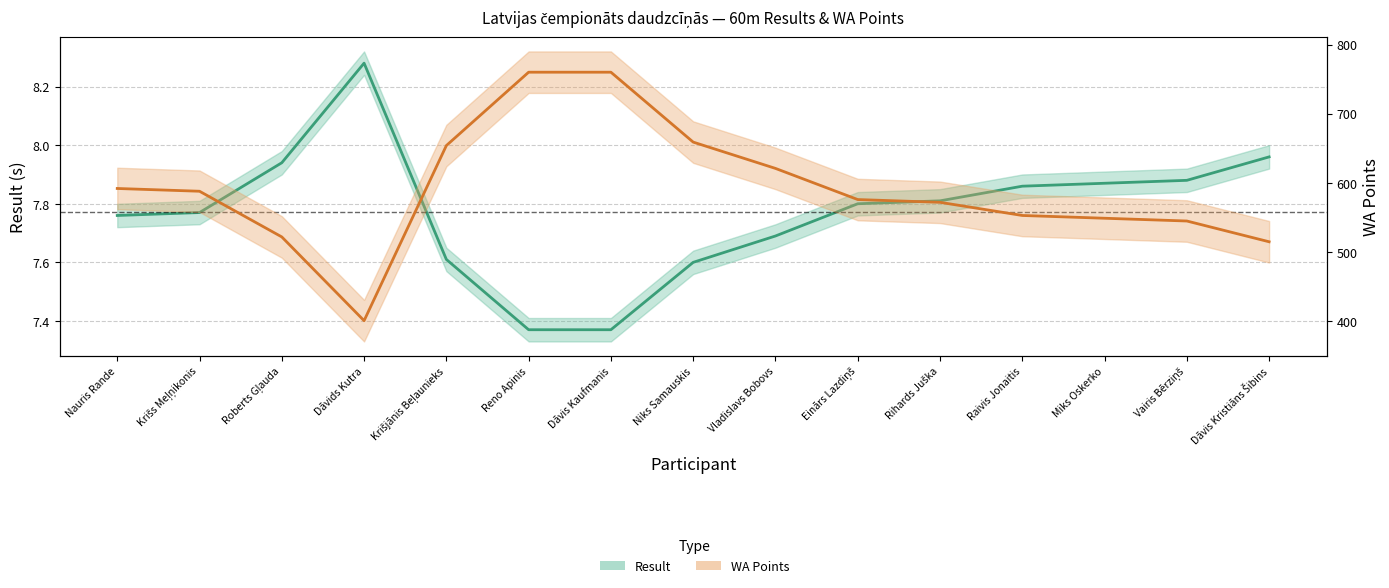

Reading left to right, list all the values displayed in this chart.

Result: 7.8	7.8	7.9	8.3	7.6	7.4	7.4	7.6	7.7	7.8	7.8	7.9	7.9	7.9	8.0
WA Points: 592.0	588.0	522.0	401.0	654.0	760.0	760.0	659.0	621.0	576.0	572.0	553.0	549.0	545.0	515.0